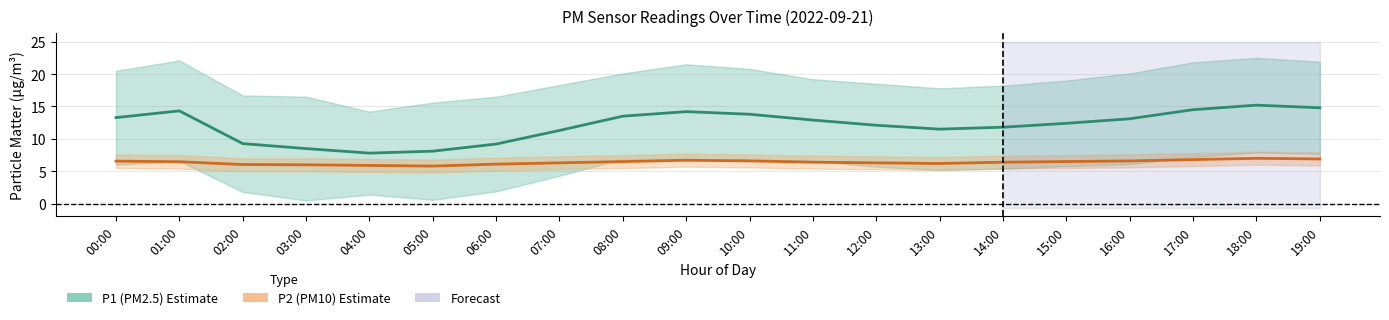

List the labels in order of P1 (PM2.5) Estimate value, smallest first.

04:00, 05:00, 03:00, 06:00, 02:00, 07:00, 13:00, 14:00, 12:00, 15:00, 11:00, 16:00, 00:00, 08:00, 10:00, 09:00, 01:00, 17:00, 19:00, 18:00